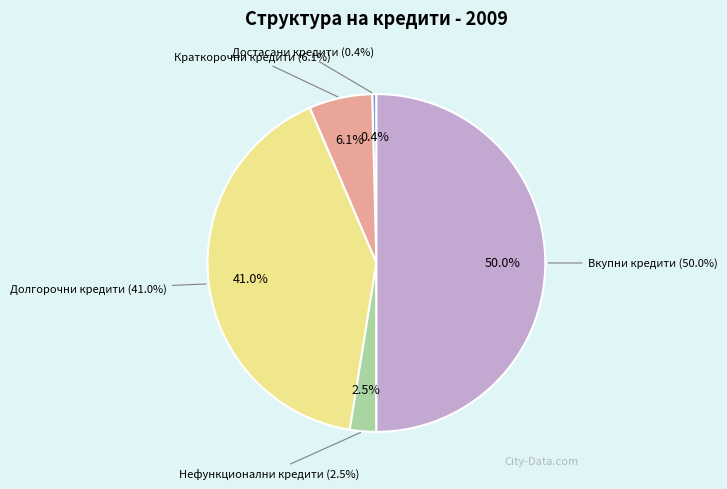

How many segments does this pie chart have?

5